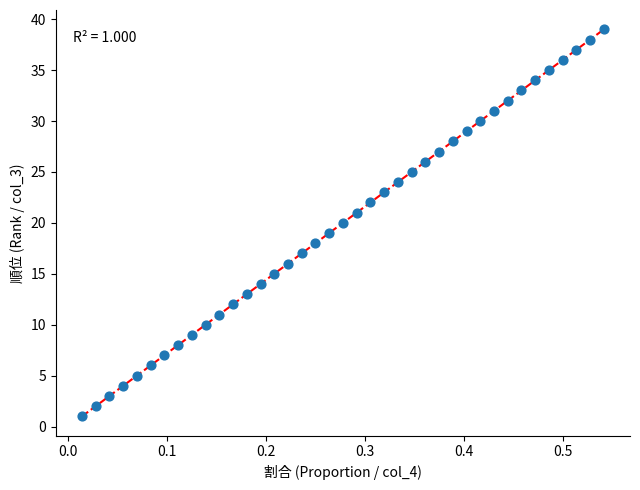

What is the range of Y values (max minus min)?

38